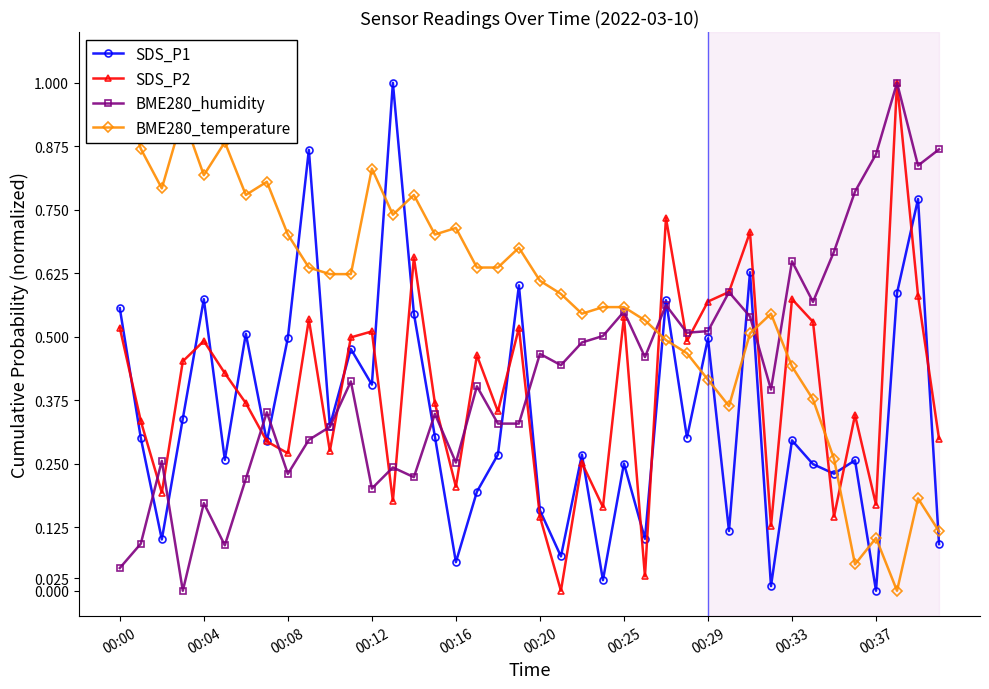

Is this an area chart (filled region under the line)?

No